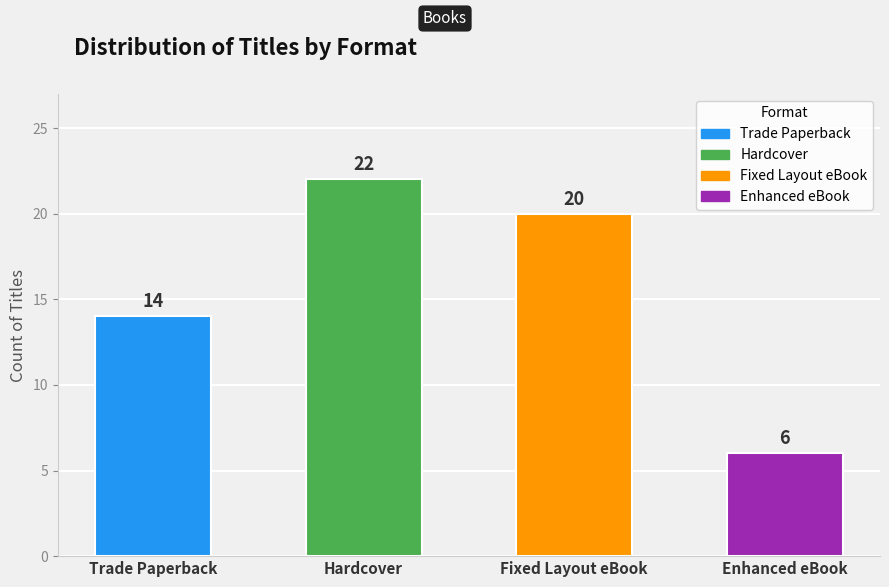

Rank the categories by value from highest to lowest.

Hardcover, Fixed Layout eBook, Trade Paperback, Enhanced eBook